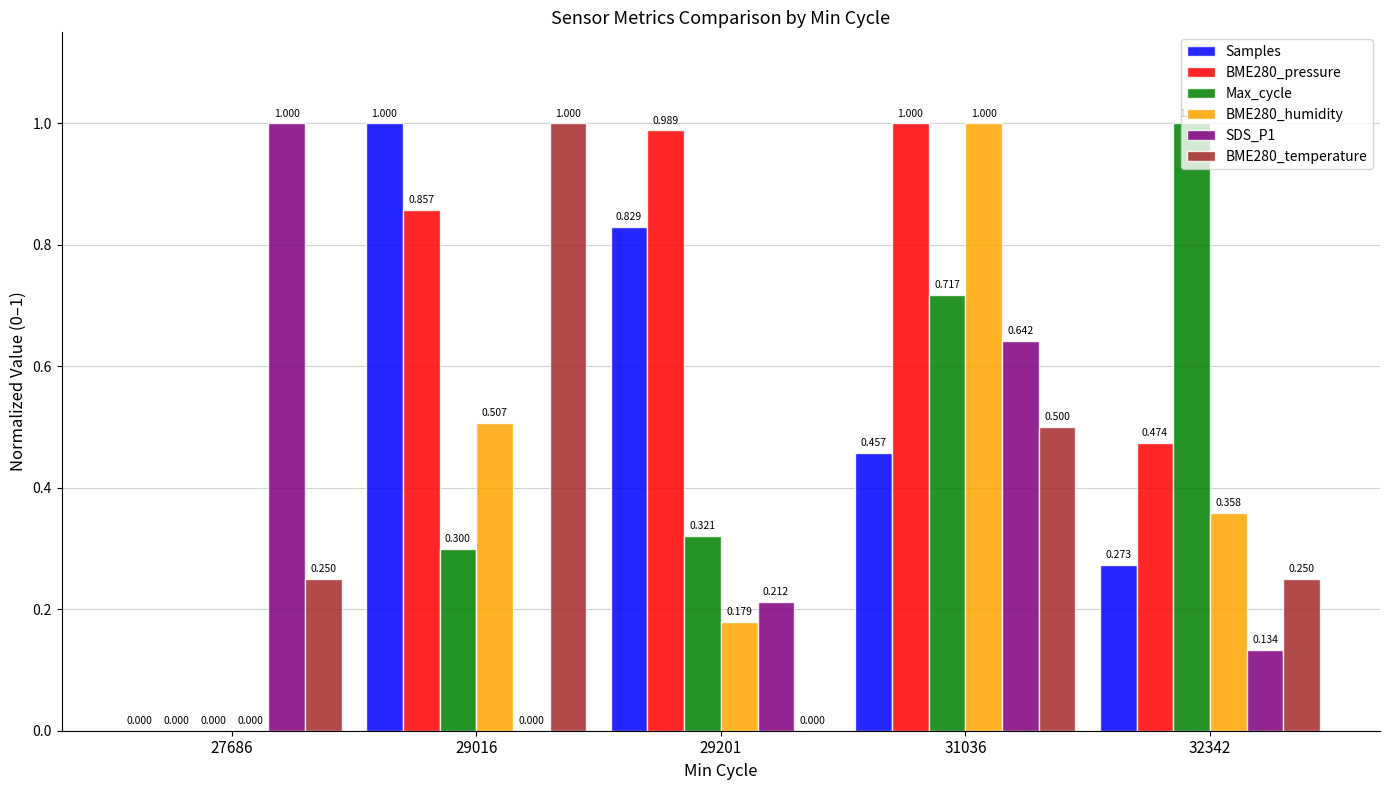

The value of BME280_humidity at 32342 is 0.1. True or false?

False